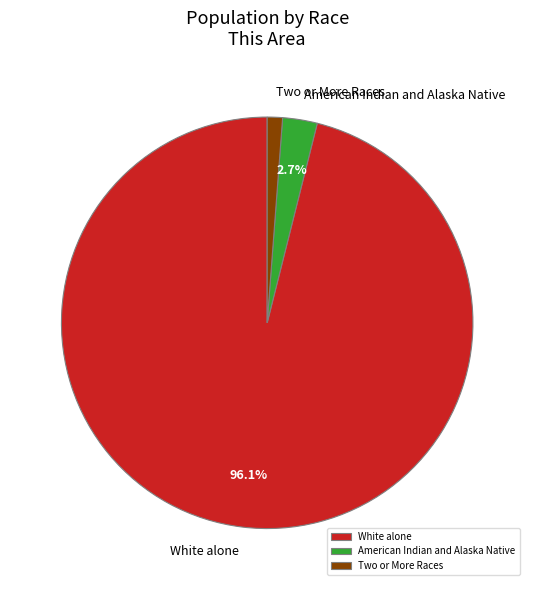

Which slice represents more than half of the pie?

White alone